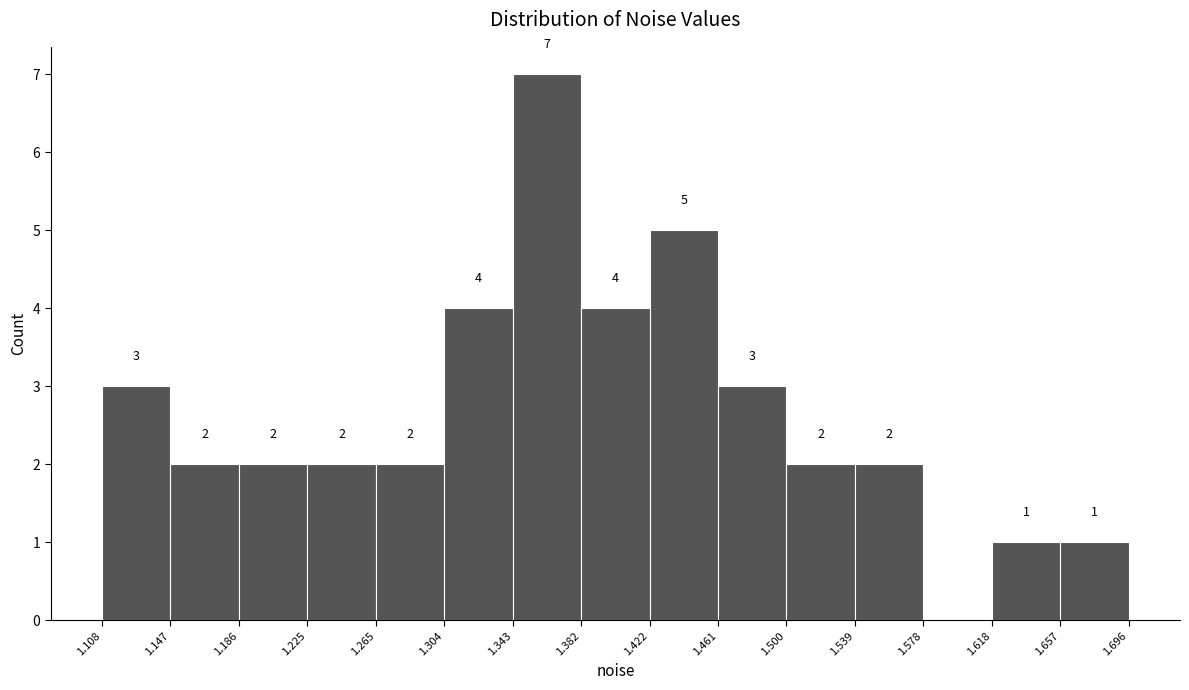

Over which range of the x-axis is the bar tallest?

1.343 to 1.382